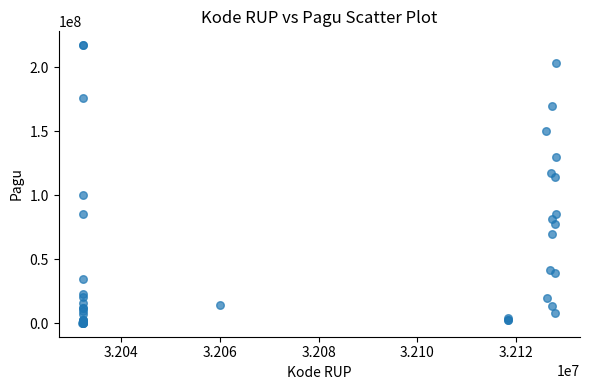

What Y value in the scatter plot is closest to 108830000?

114296000